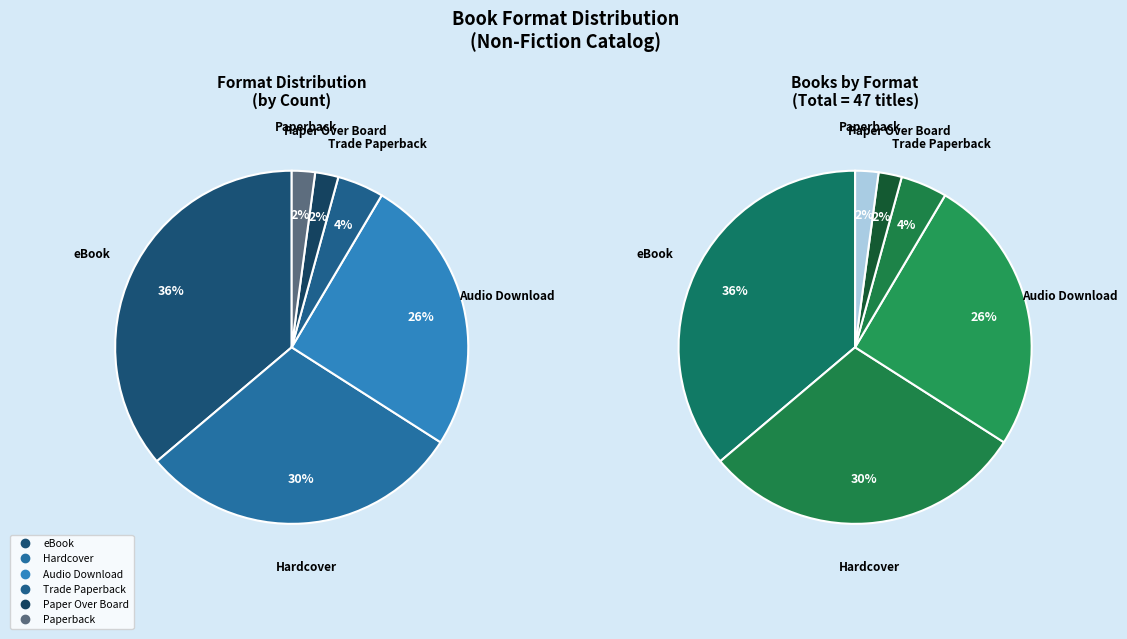

What is the change in value from eBook to Trade Paperback?

-15